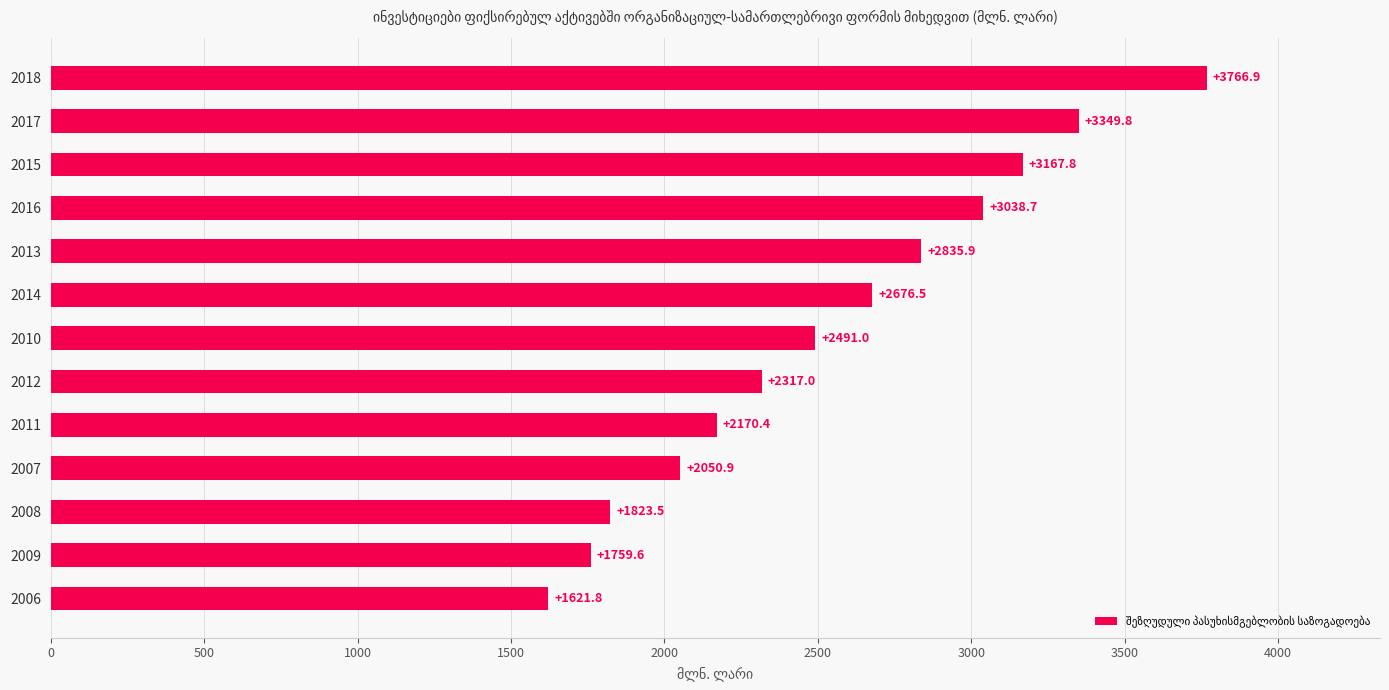

The chart shows a value of 1823.5 at 2008. True or false?

True